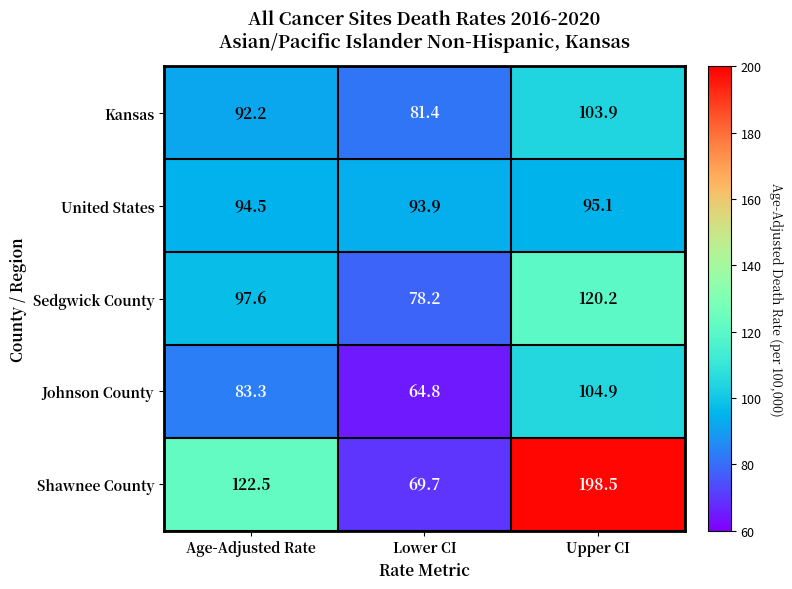

What is the smallest value displayed?

64.8